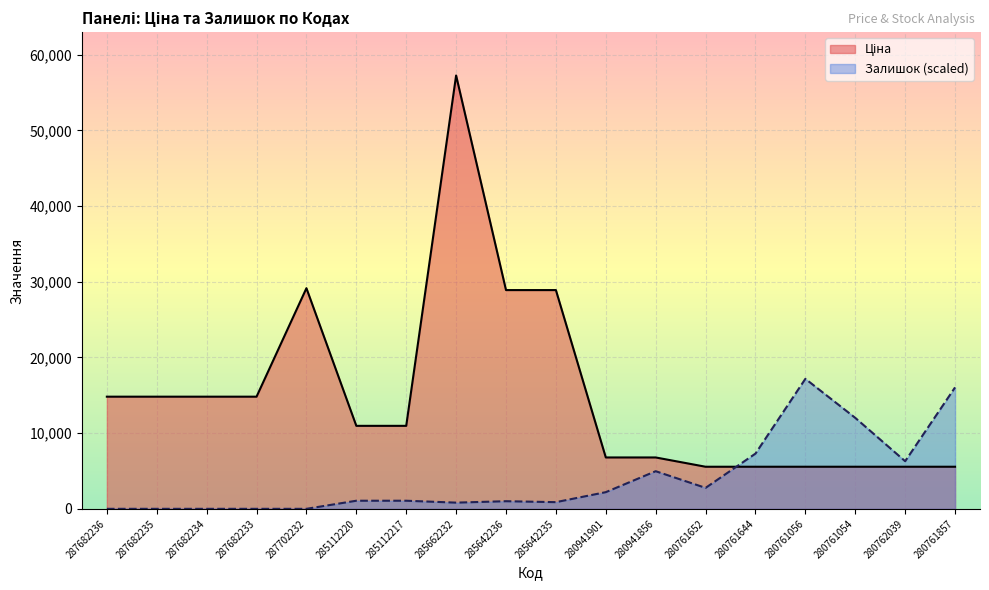

How many lines are shown in the chart?

2